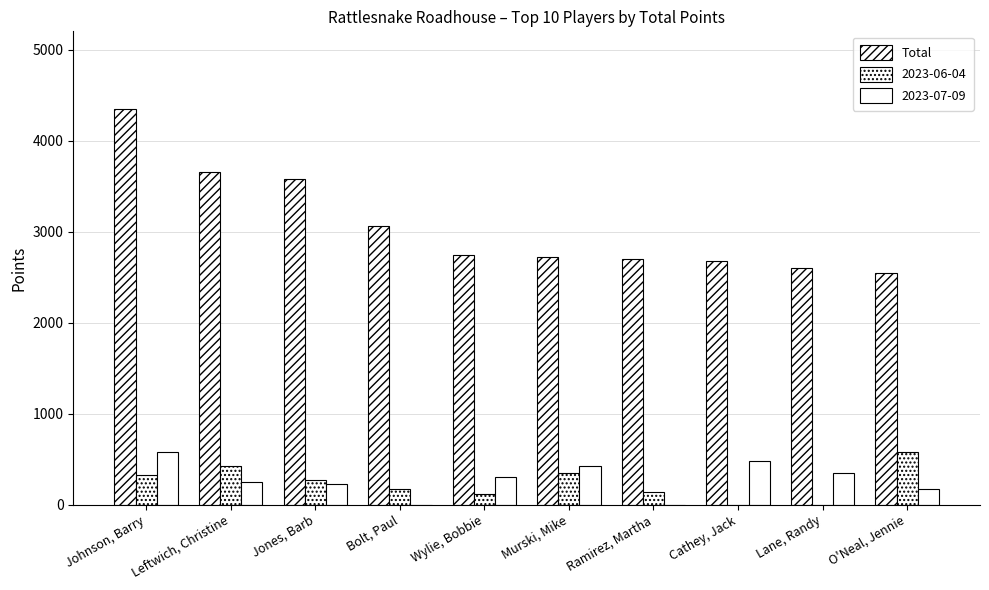

How many data points does each series have?

10